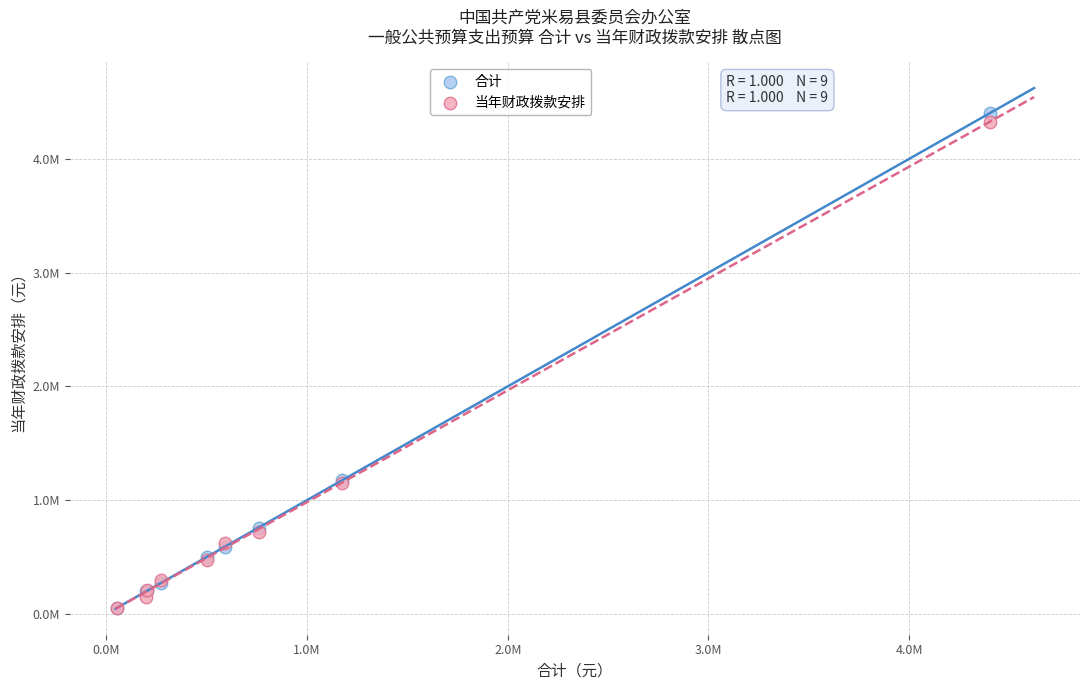

Which series has the widest spread of Y values?

合计